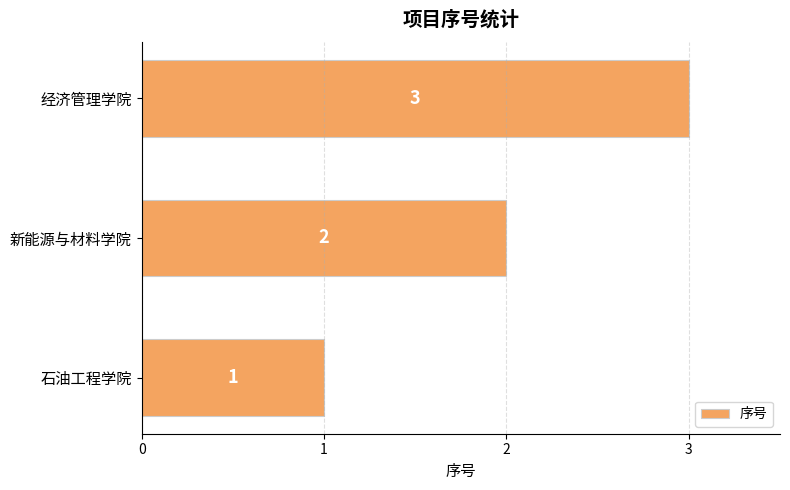

What is the ratio of the value at 经济管理学院 to the value at 新能源与材料学院?

1.5